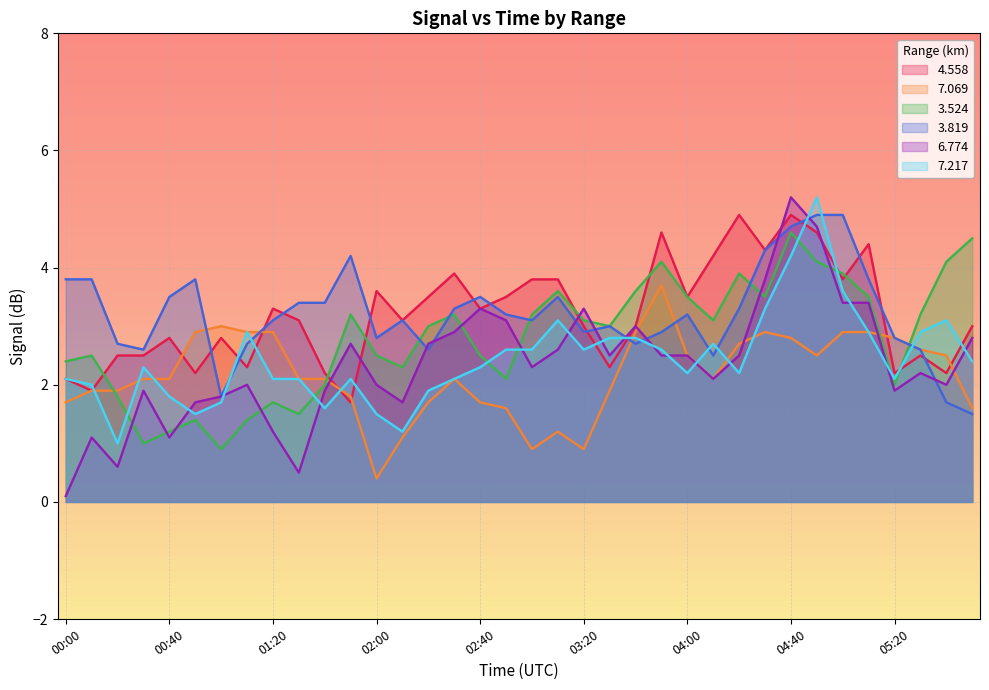

At which category does   3.524 reach its first local valley?

00:30